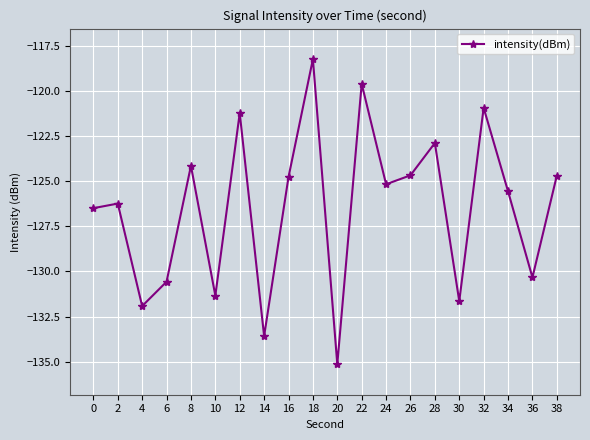

The value at 10 is -131.3. True or false?

True